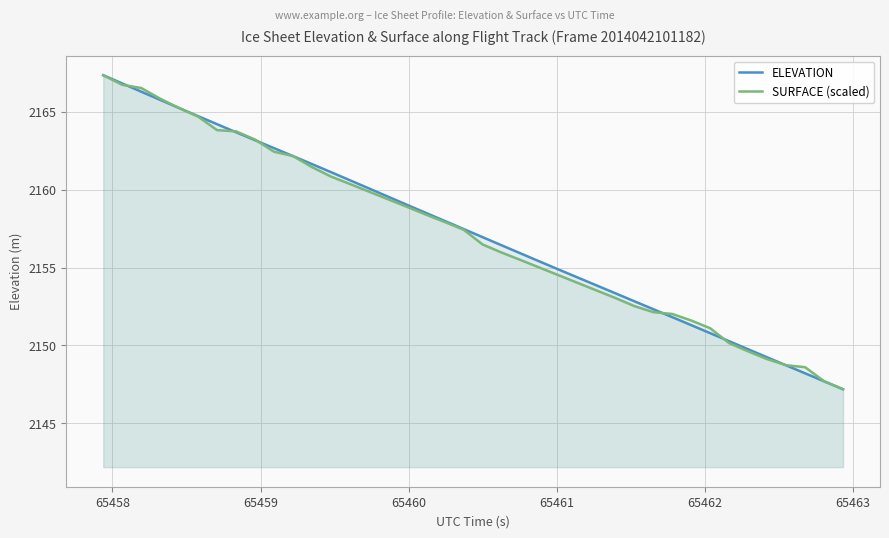

What is the value of the SURFACE (scaled) point at the 39th from the left?

2147.7